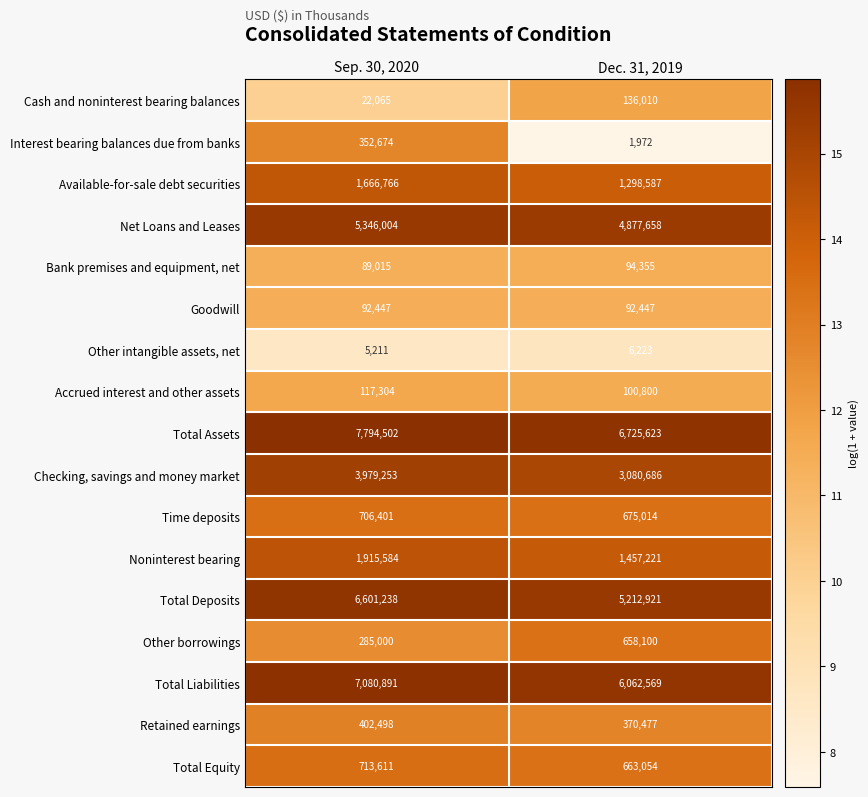

At which label is Total Deposits closest to 5907079?

Dec. 31, 2019